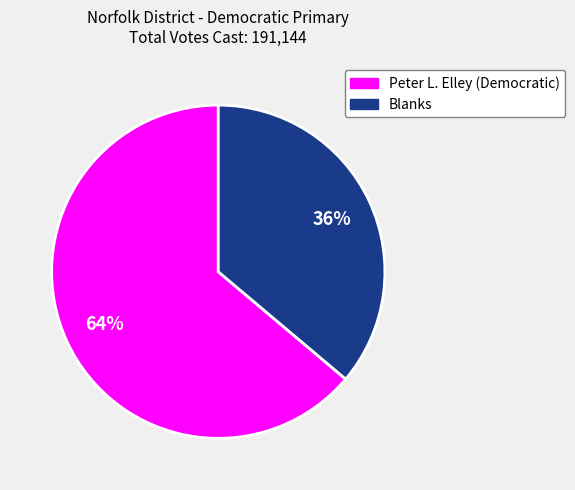

True or false: Peter L. Elley (Democratic) accounts for 64% of the total.

True